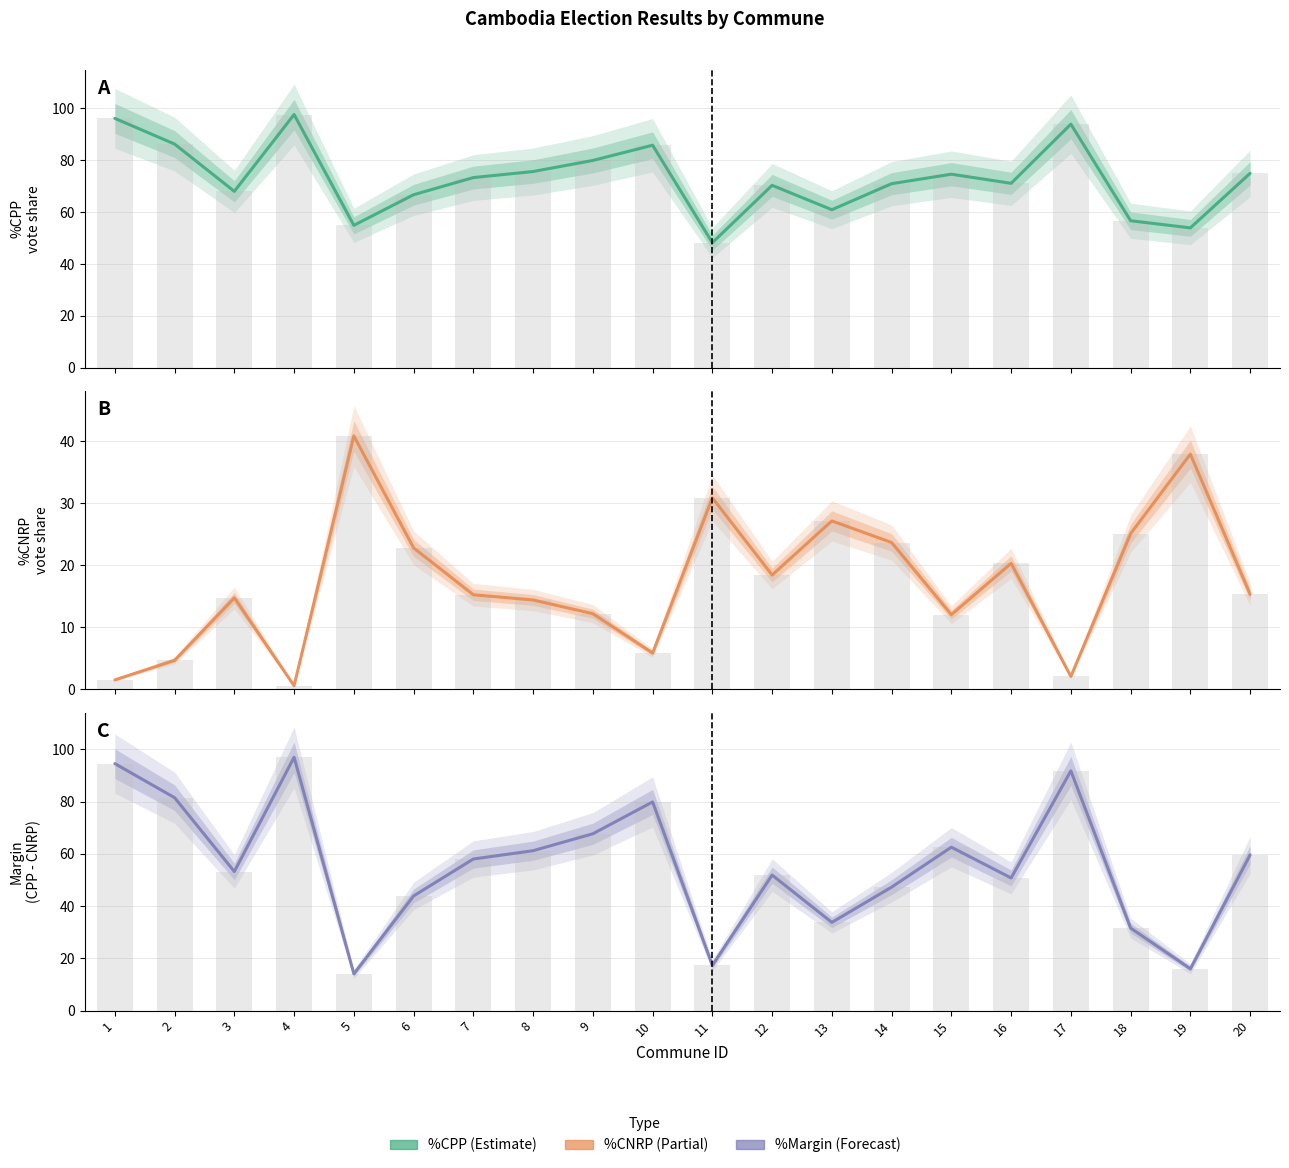

What is the difference between the highest and lowest values at 17?

91.8